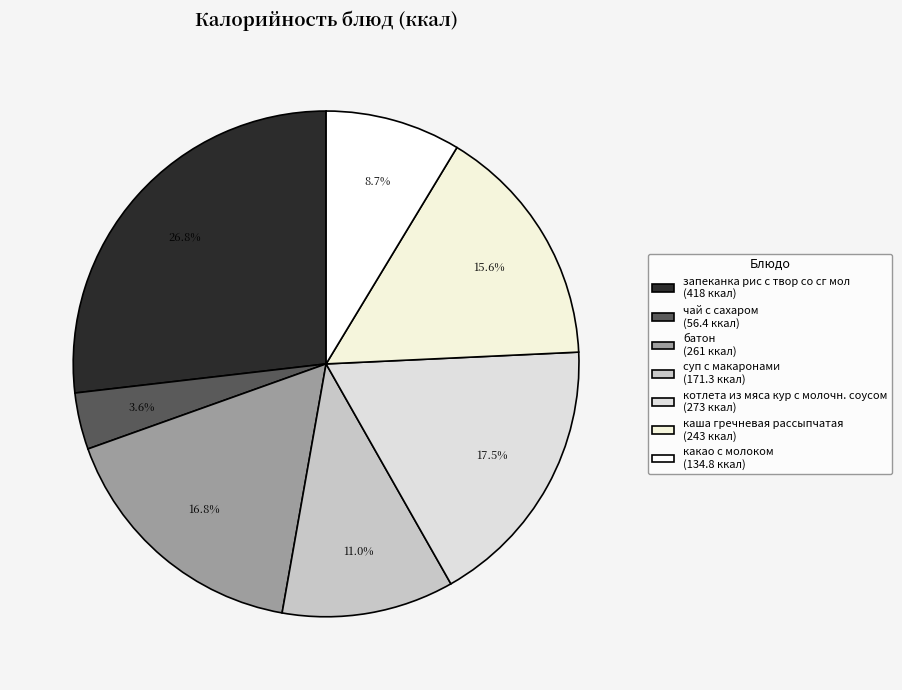

To the nearest percent, what is the difference between the largest and smallest slice percentages?

23%